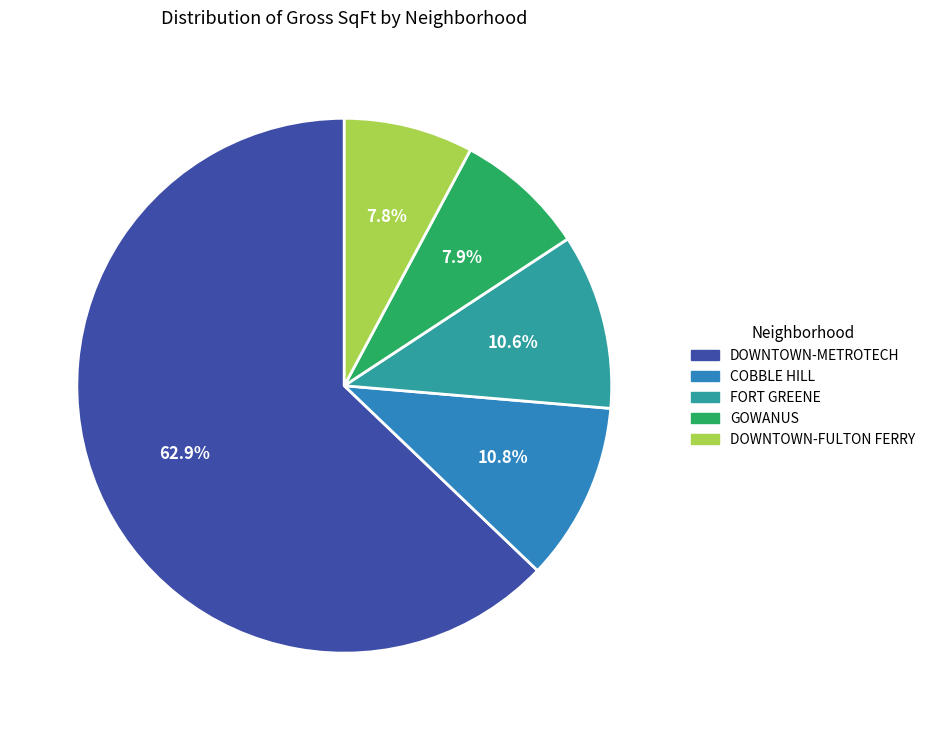

Does any single category account for the majority?

Yes